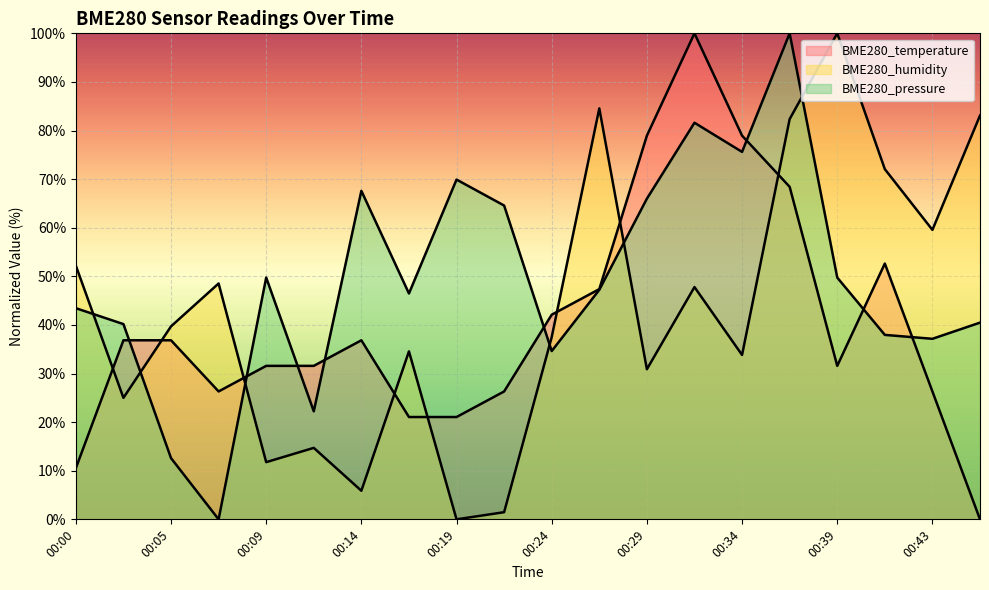

Between 00:36 and 00:24, which is larger?

00:36